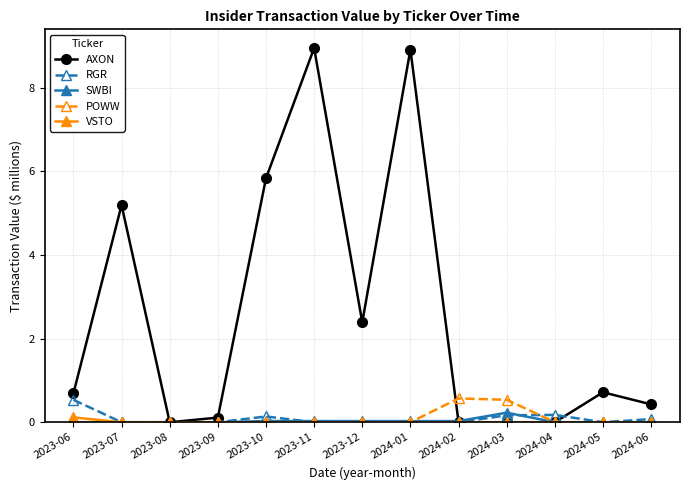

Does the chart display data point markers on the line(s)?

Yes